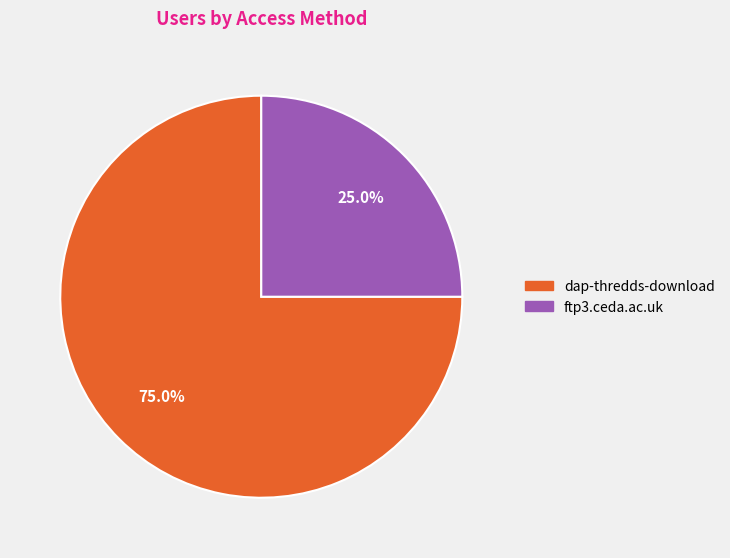

Does ftp3.ceda.ac.uk account for over 50% of the chart?

No